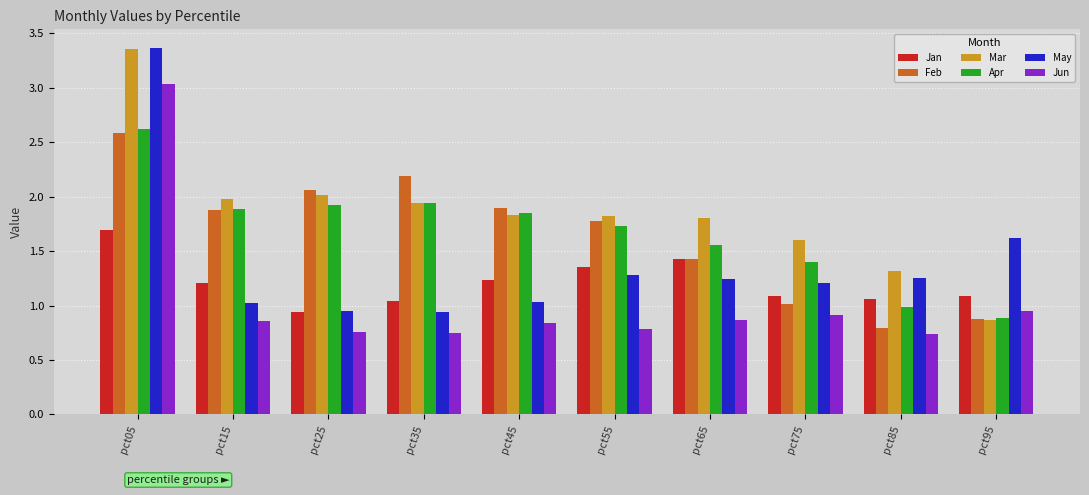

At how many categories does at least one series exceed 1?

10